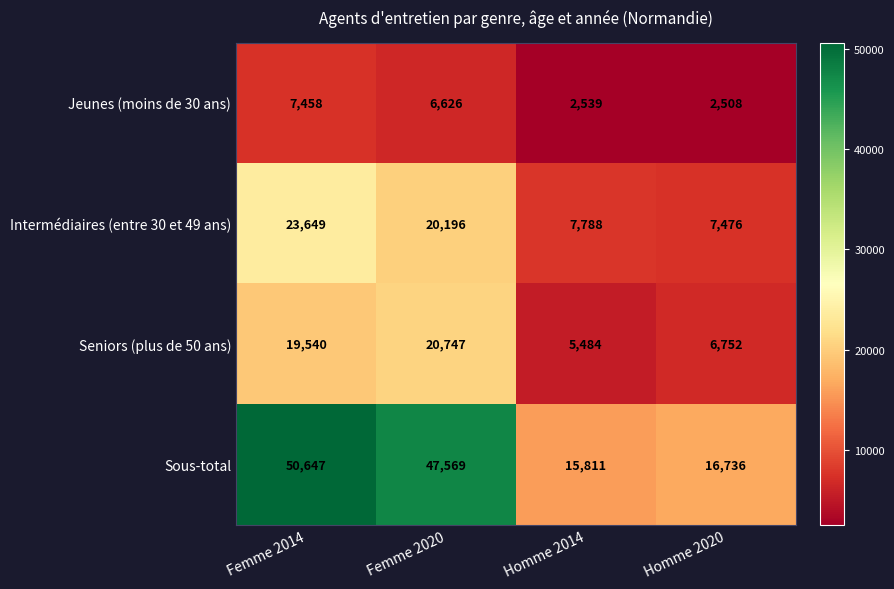

List the series in order of their peak value, highest first.

Sous-total, Intermédiaires (entre 30 et 49 ans), Seniors (plus de 50 ans), Jeunes (moins de 30 ans)